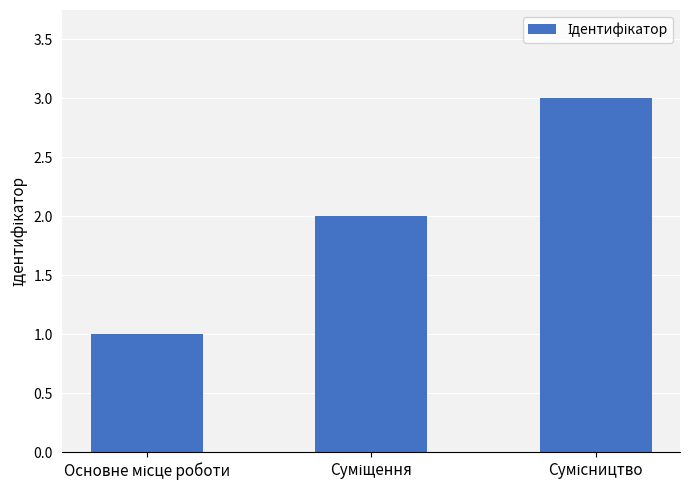

What is the sum of all values?

6